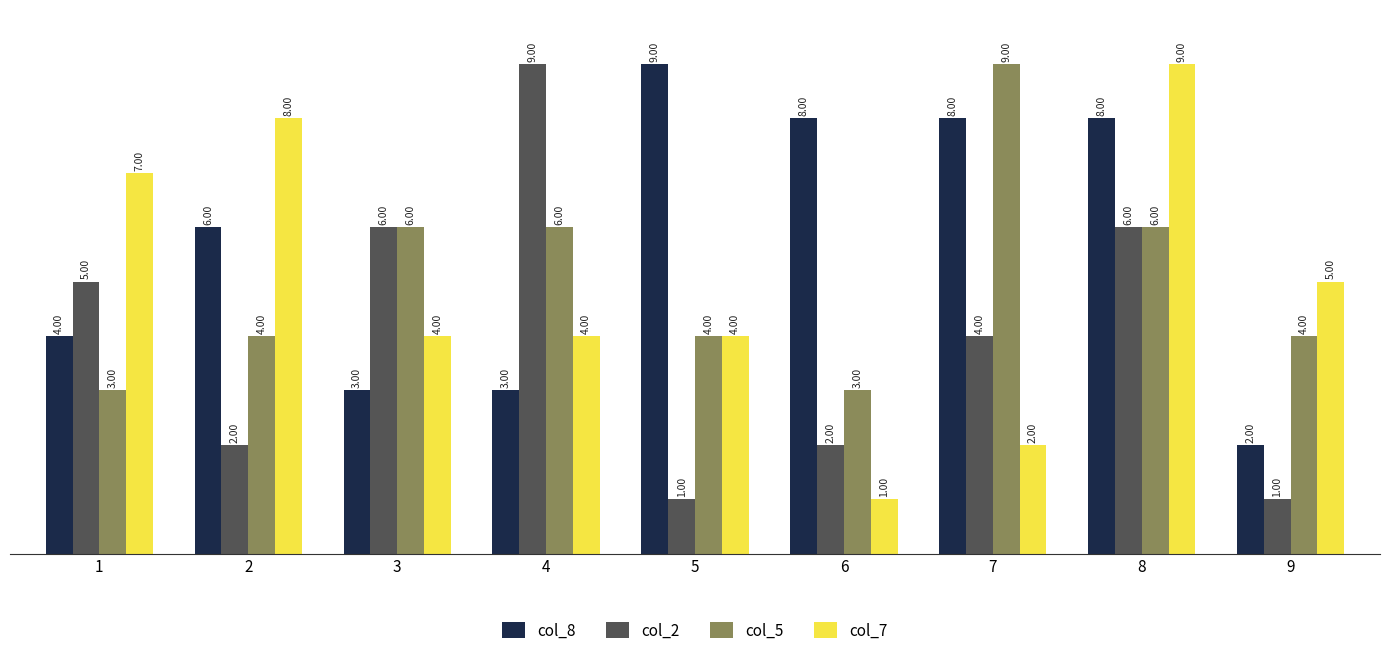

Between 1 and 8, which series saw the biggest shift?

col_8